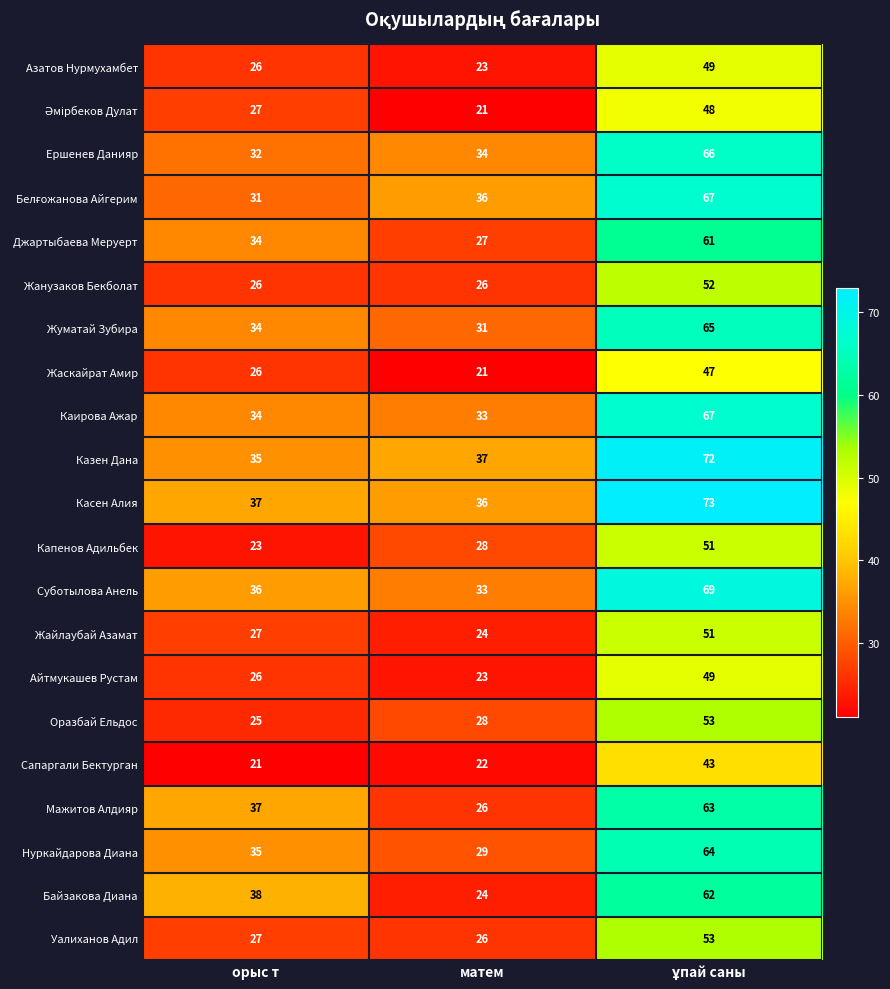

At how many categories does at least one series exceed 36?

3